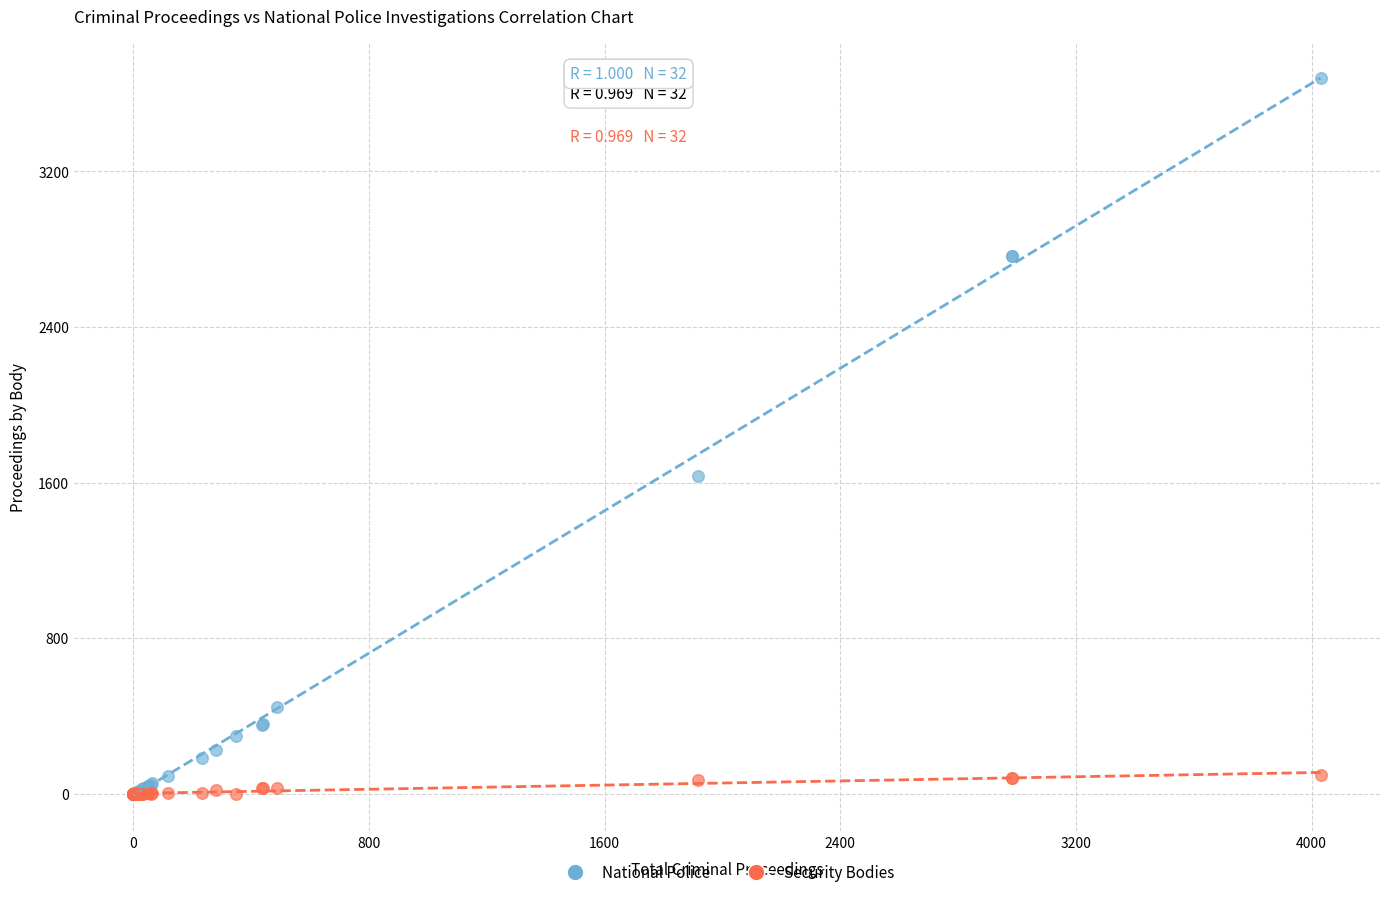

Which series reaches the maximum Y coordinate?

National Police